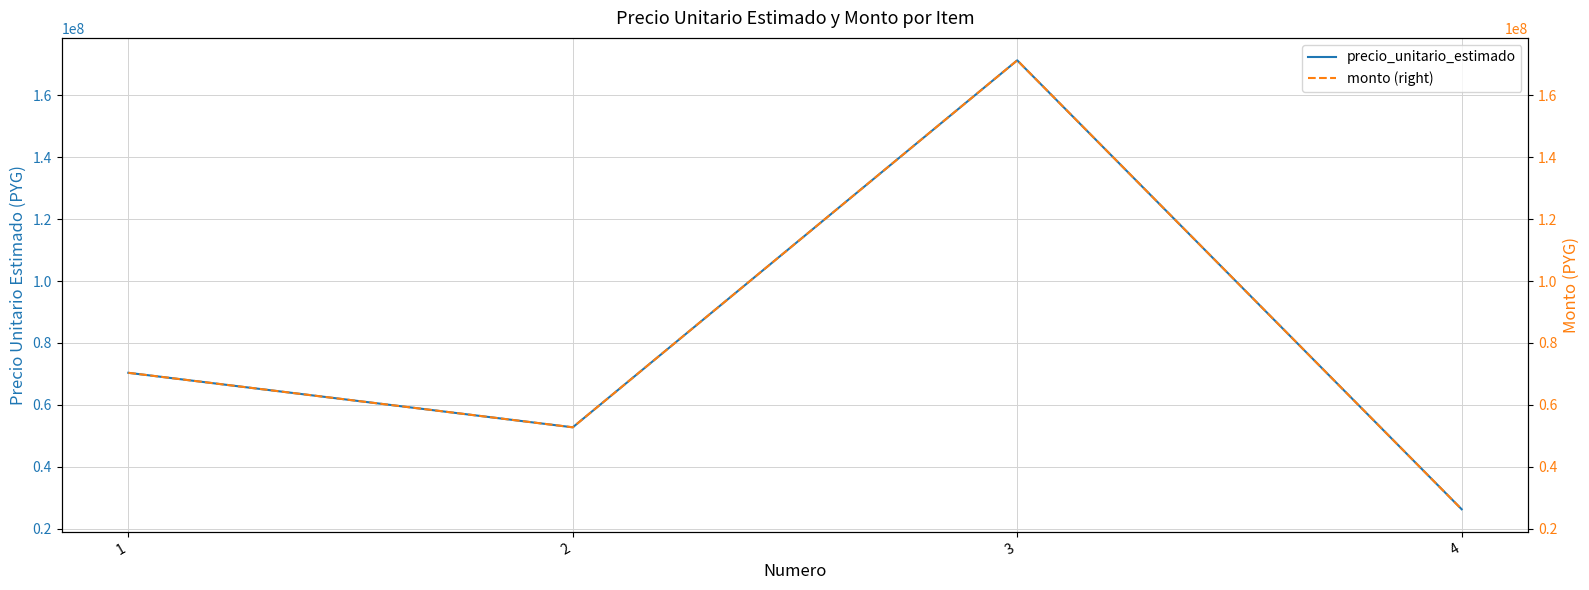

What is the value of the precio_unitario_estimado point at the 4th from the left?

26244973